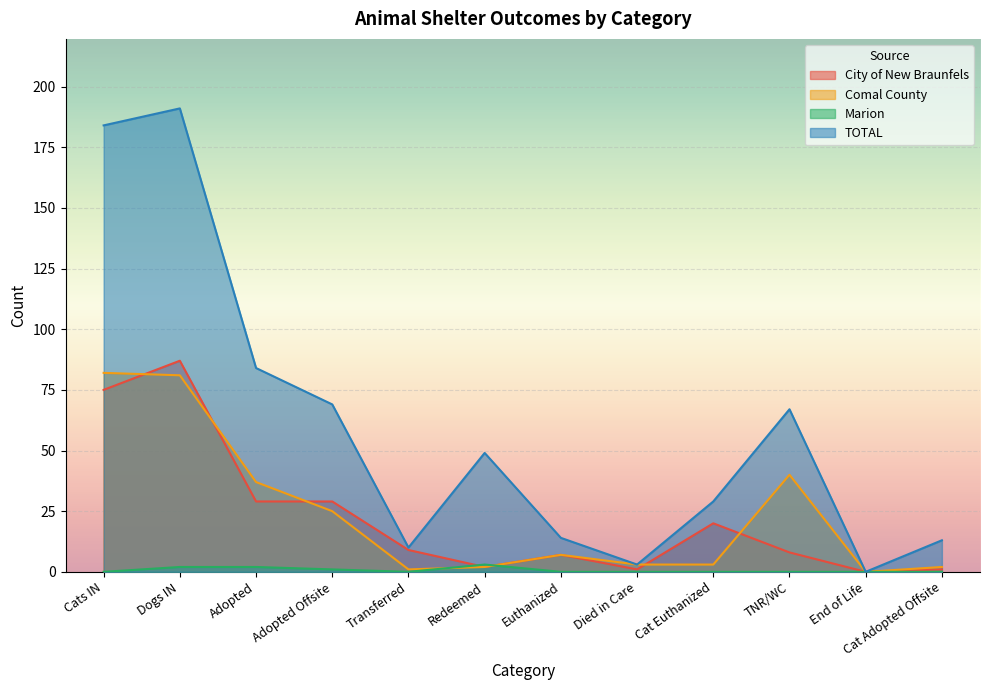

What is the difference between the second highest and second lowest values in the Comal County series?

80